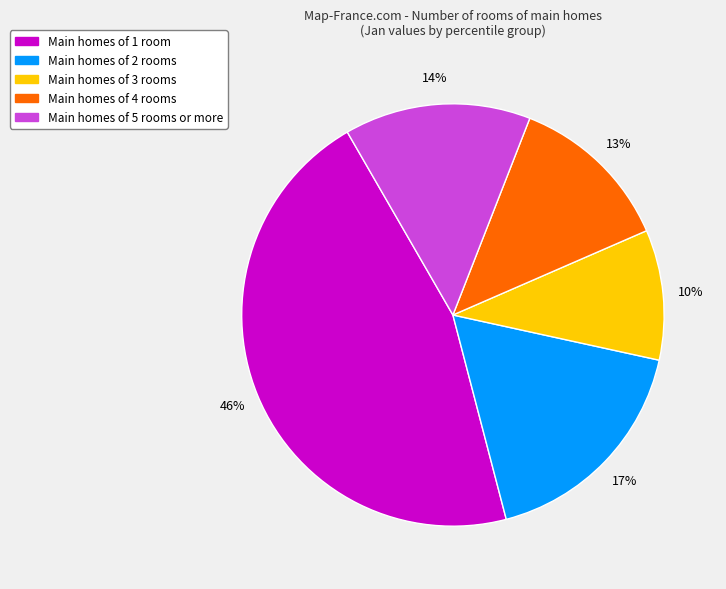

Is there any slice that represents more than half of the pie?

No